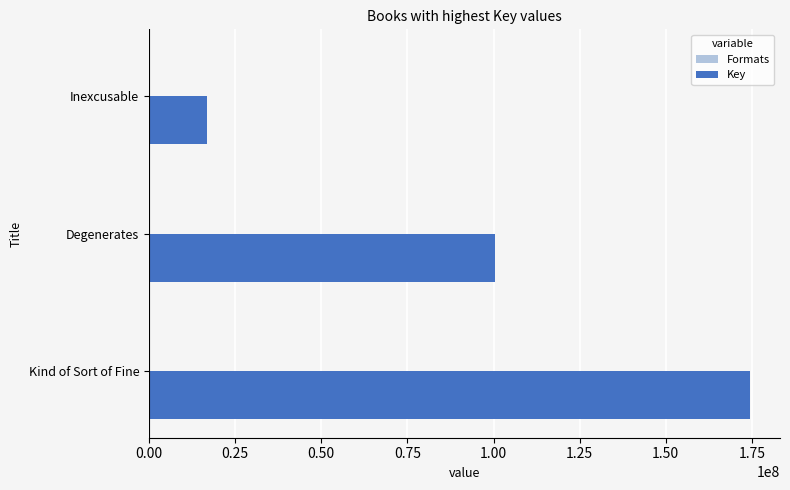

What is the sum of all Key values?

291538426